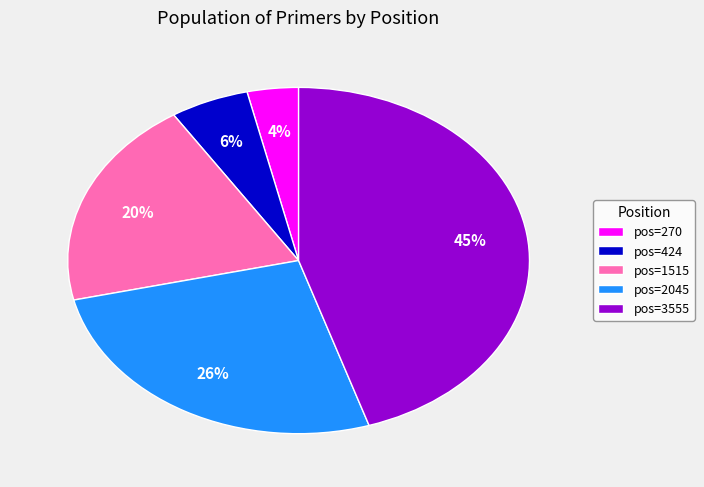

Is the sum of pos=270 and pos=424 greater than half?

No